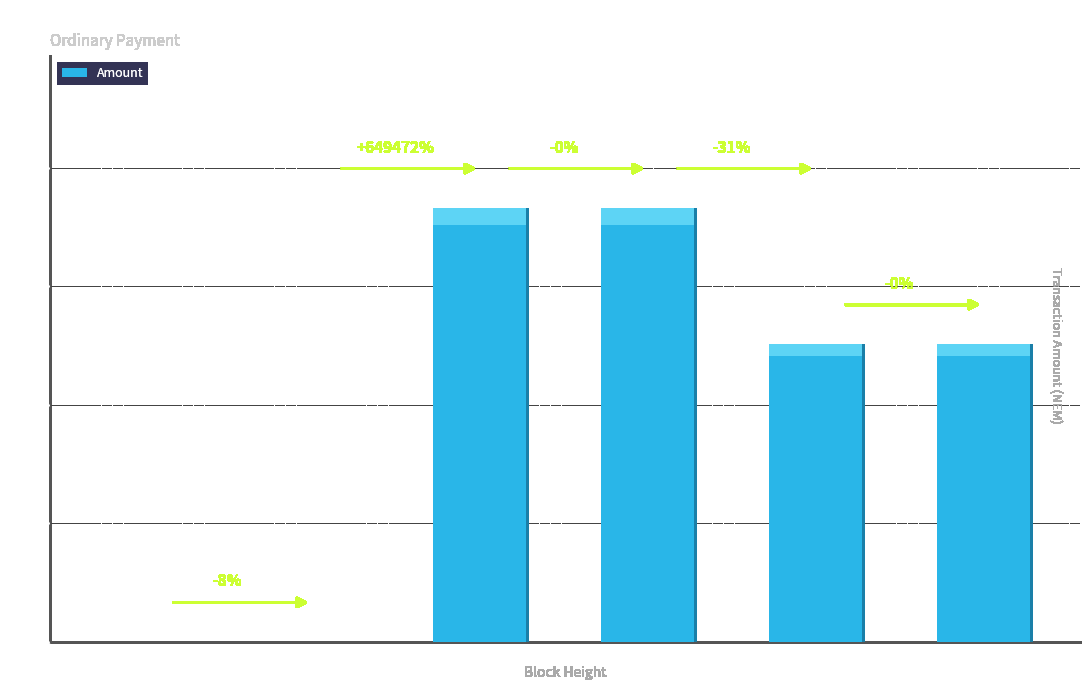

At which category does the chart reach its peak across all series?

439870